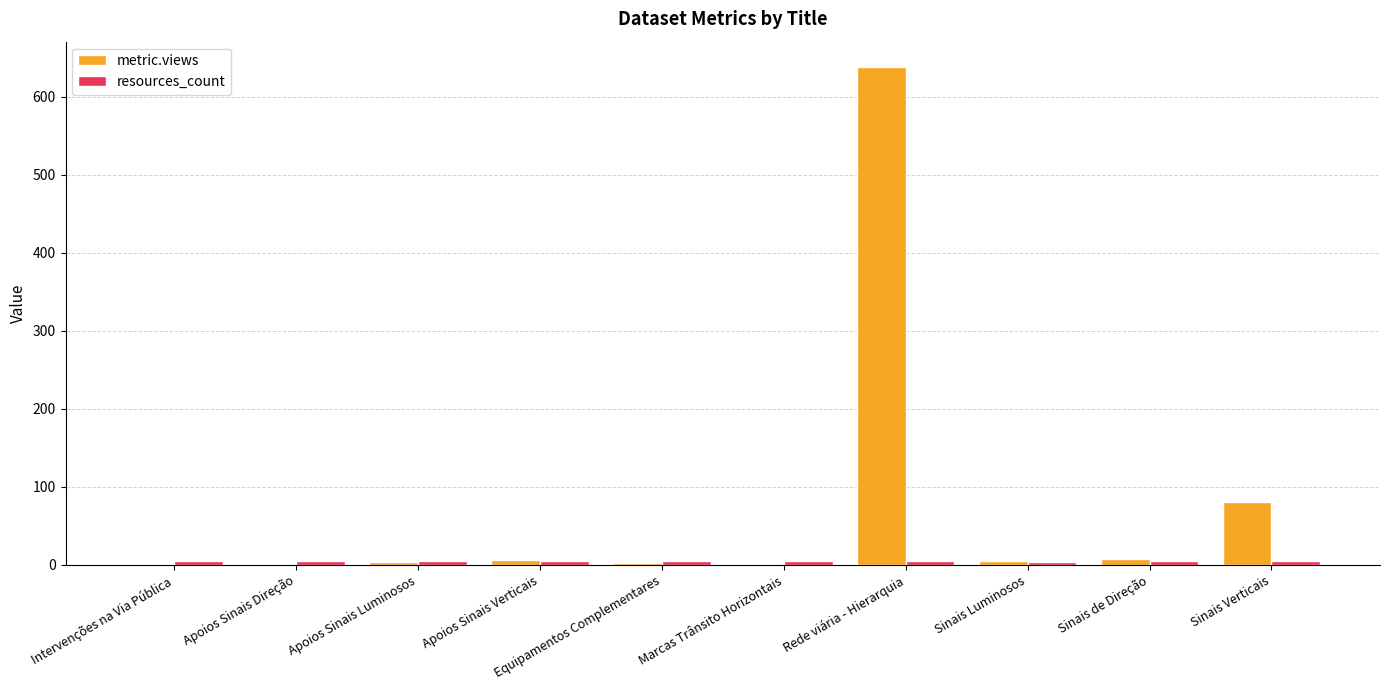

At which label is metric.views closest to 319?

Sinais Verticais